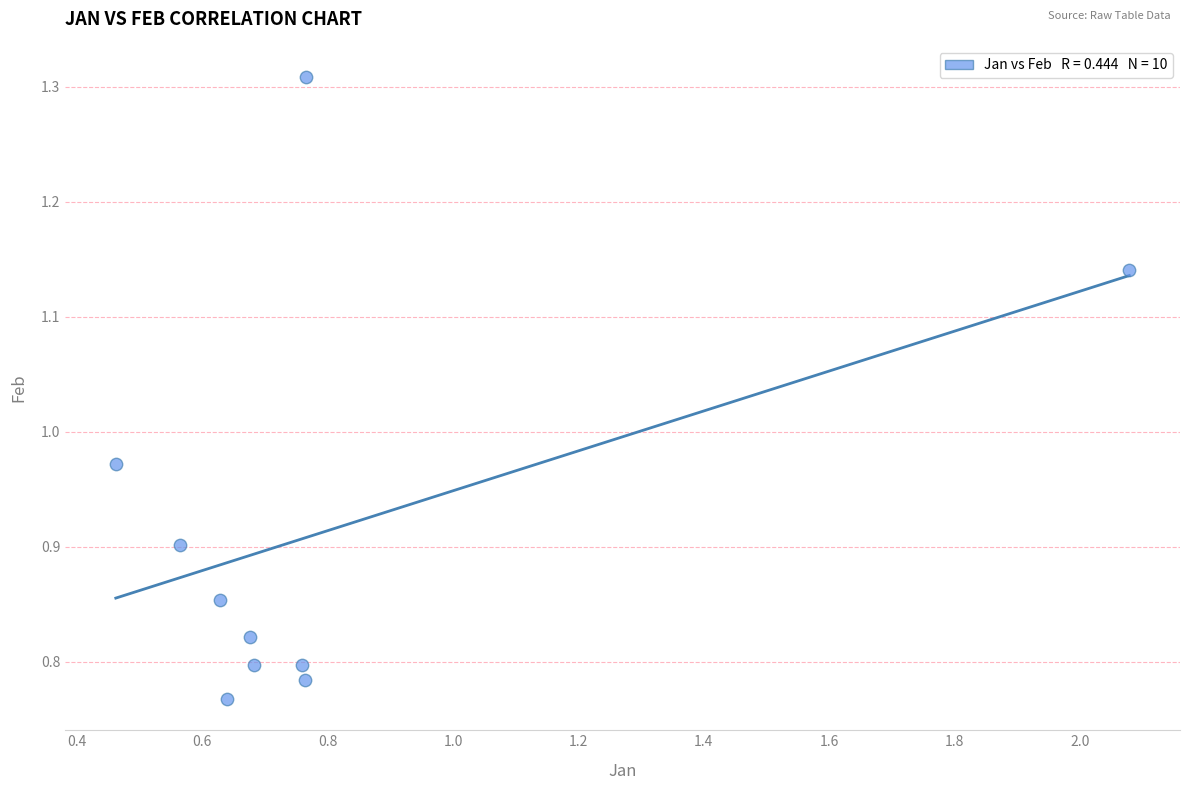

What is the range of X values (max minus min)?

1.6